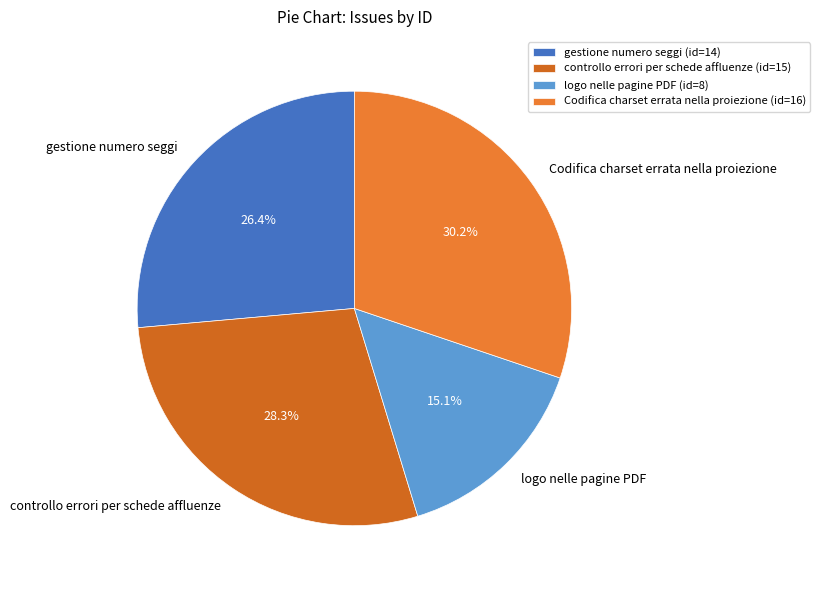

Is there a majority slice in this chart?

No